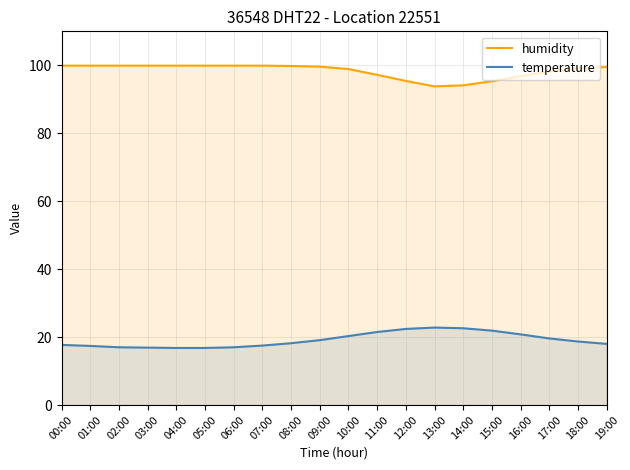

Rank the series by their maximum value, from highest to lowest.

humidity, temperature